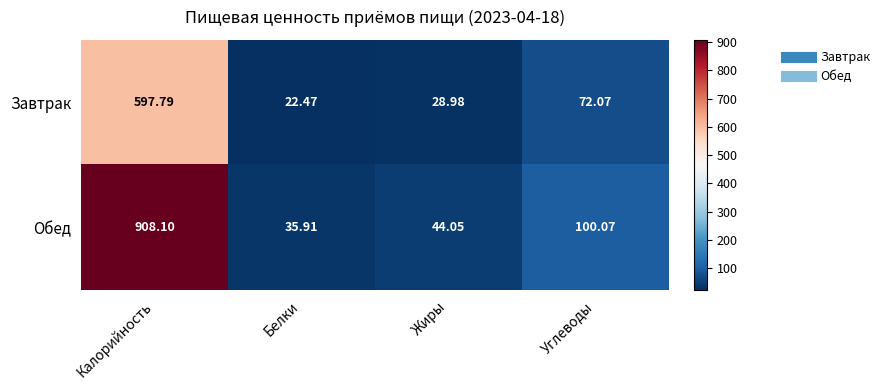

Which category has the lowest value across all series?

Белки